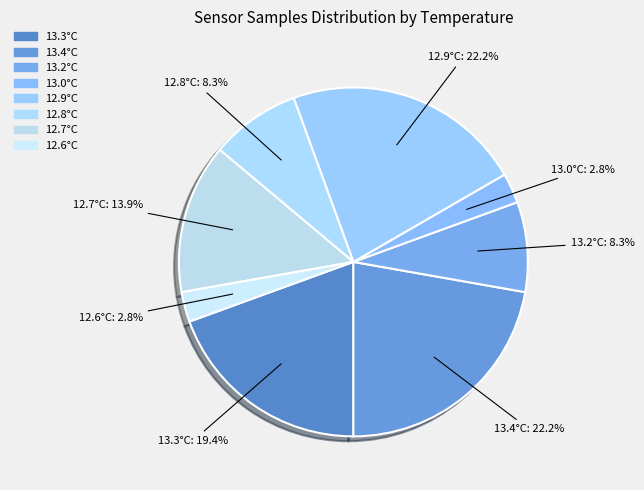

How much of the chart is everything except 12.7°C?

86.1%